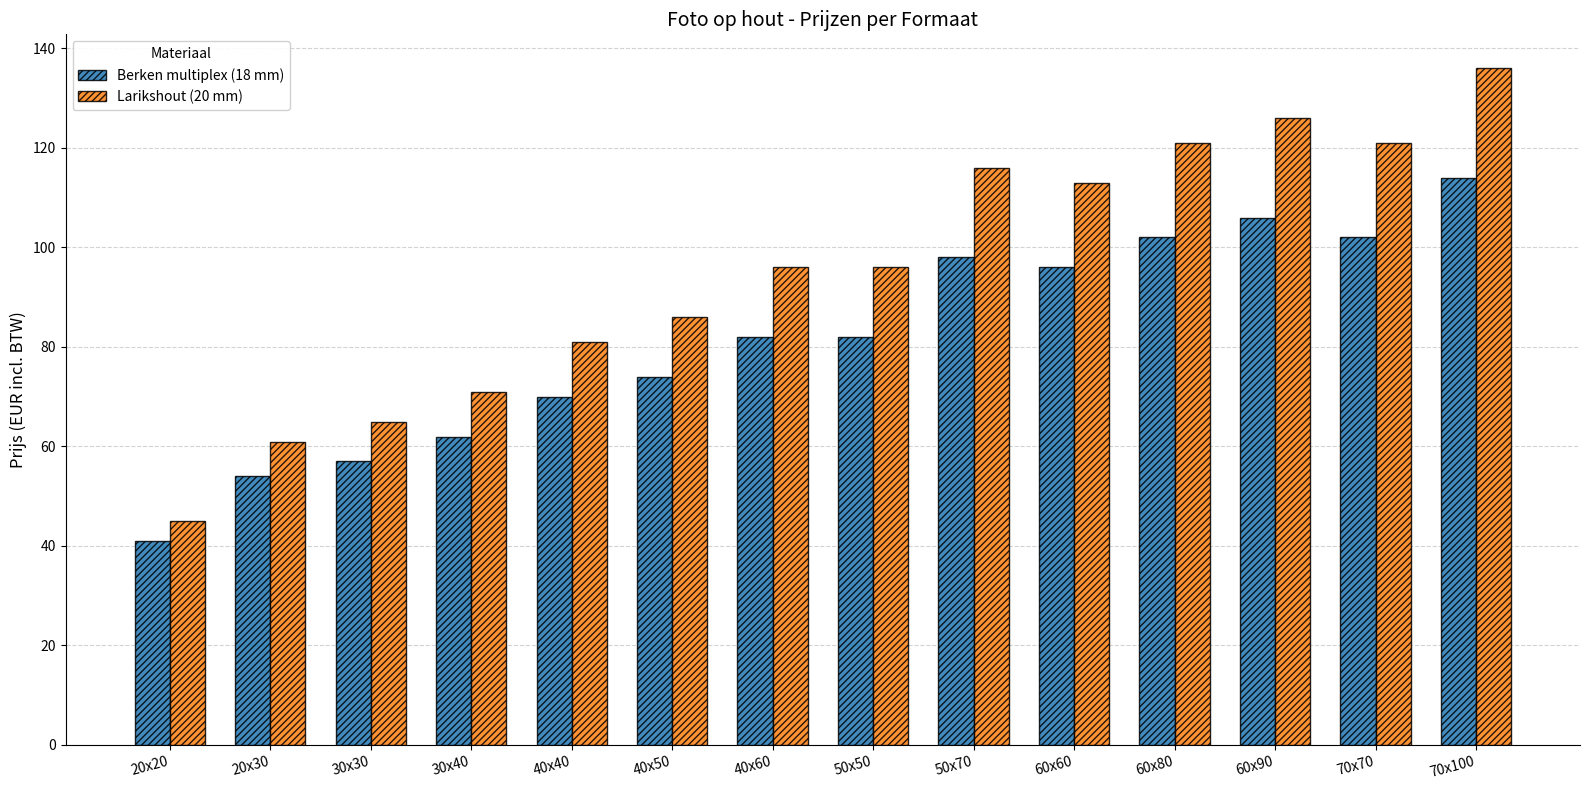

What is the difference between the maximum and second lowest values in the Berken multiplex (18 mm) series?

60.0